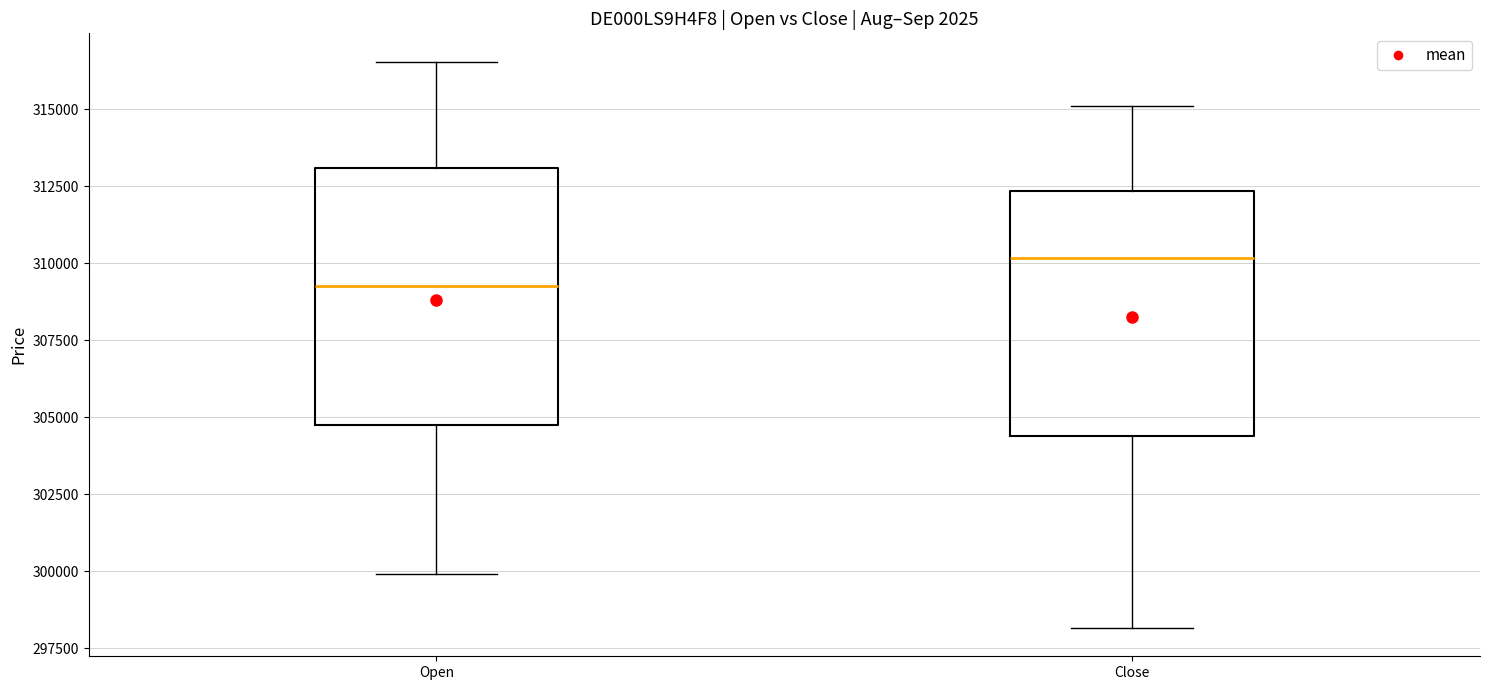

Where does the upper whisker of the box for Open end on the y-axis? The values are not printed on the chart, so give them approximately, as read against the axis.

316500